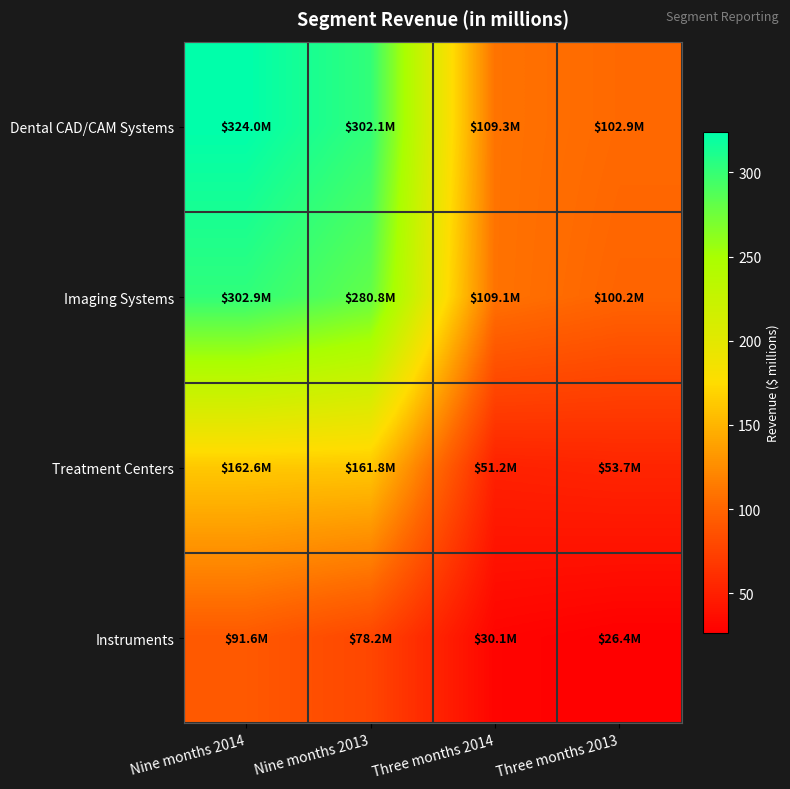

Which series has the widest spread of values?

Dental CAD/CAM Systems